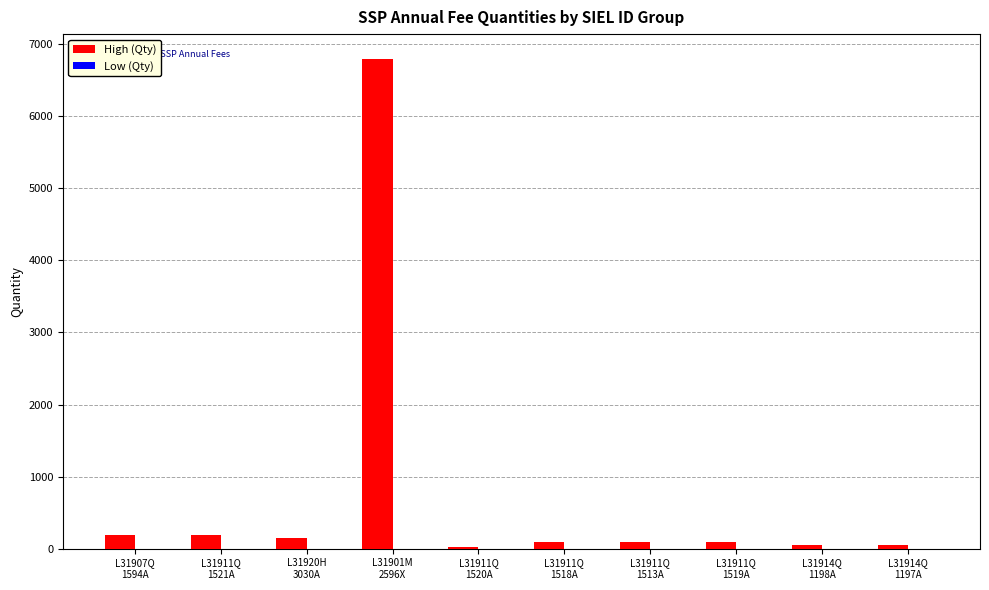

What is the sum of all High (Qty) values?

7728